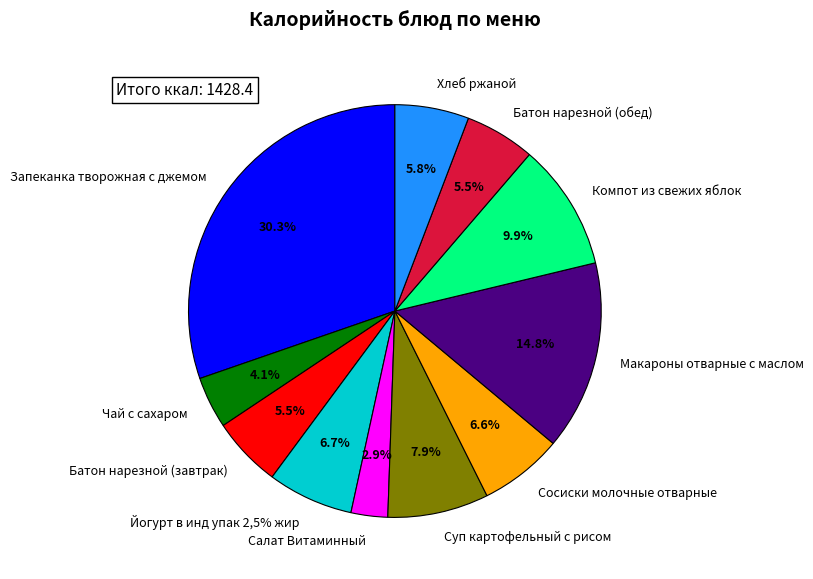

What percentage is the Салат Витаминный slice, to the nearest percent?

3%